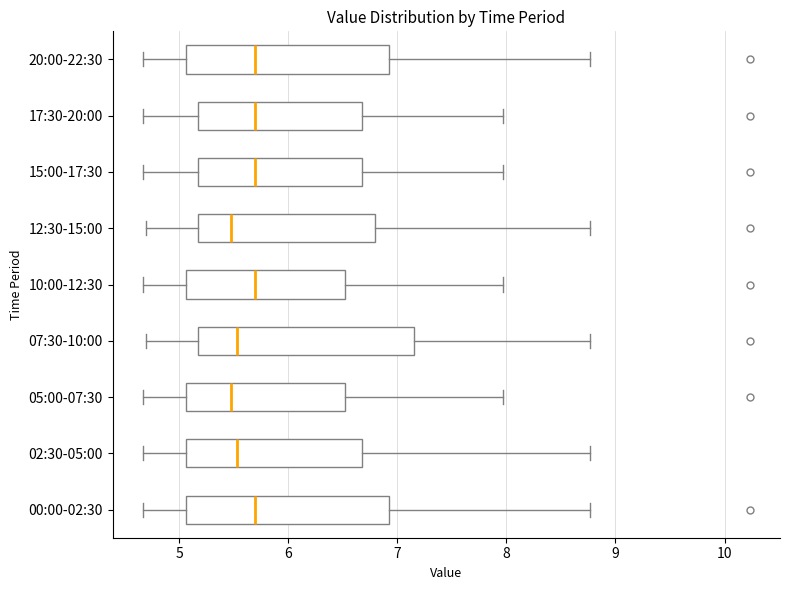

Reading bottom to top, read every box against the x-axis: the position of its median line, the range the box covers, and the ends of its whiskers. The values are not printed on the chart, so give them approximately, as read against the axis.

00:00-02:30: median 5.7, box 5.1 to 6.9, whiskers 4.7 to 8.8
02:30-05:00: median 5.5, box 5.1 to 6.7, whiskers 4.7 to 8.8
05:00-07:30: median 5.5, box 5.1 to 6.5, whiskers 4.7 to 8.0
07:30-10:00: median 5.5, box 5.2 to 7.2, whiskers 4.7 to 8.8
10:00-12:30: median 5.7, box 5.1 to 6.5, whiskers 4.7 to 8.0
12:30-15:00: median 5.5, box 5.2 to 6.8, whiskers 4.7 to 8.8
15:00-17:30: median 5.7, box 5.2 to 6.7, whiskers 4.7 to 8.0
17:30-20:00: median 5.7, box 5.2 to 6.7, whiskers 4.7 to 8.0
20:00-22:30: median 5.7, box 5.1 to 6.9, whiskers 4.7 to 8.8